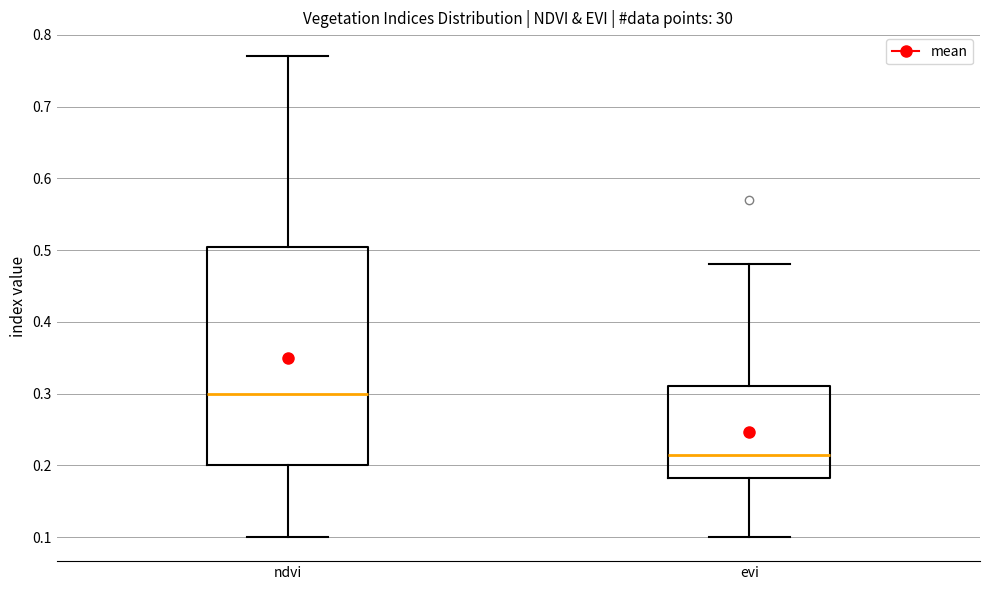

Which box has the highest median line?

ndvi